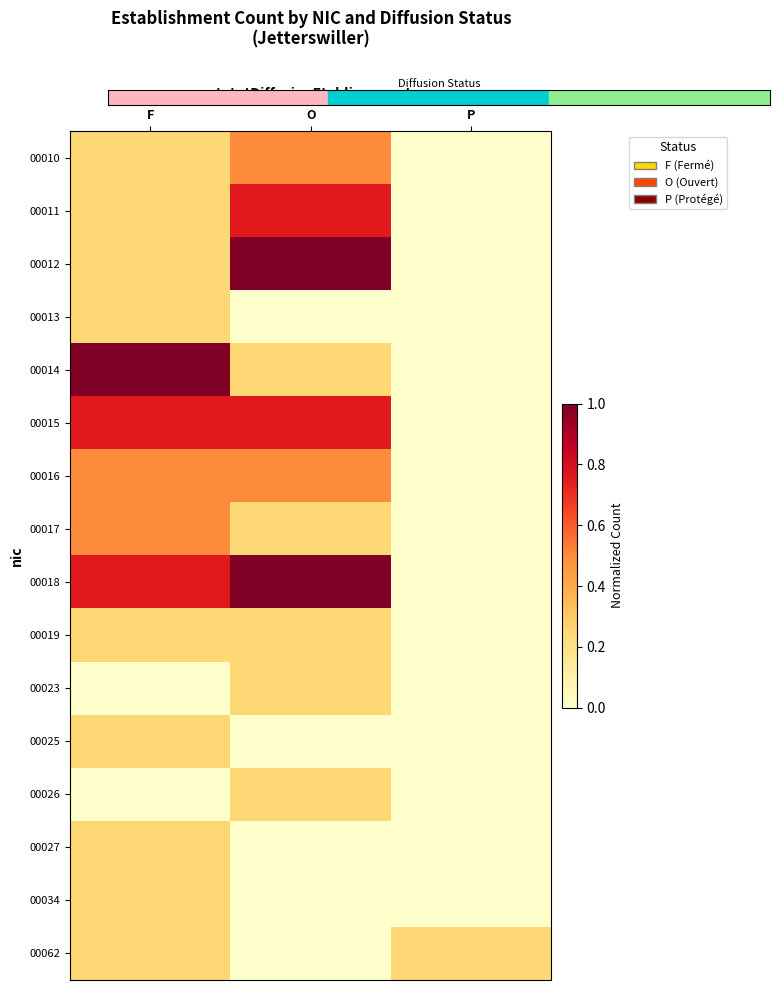

What is the maximum value shown in the chart?

1.0